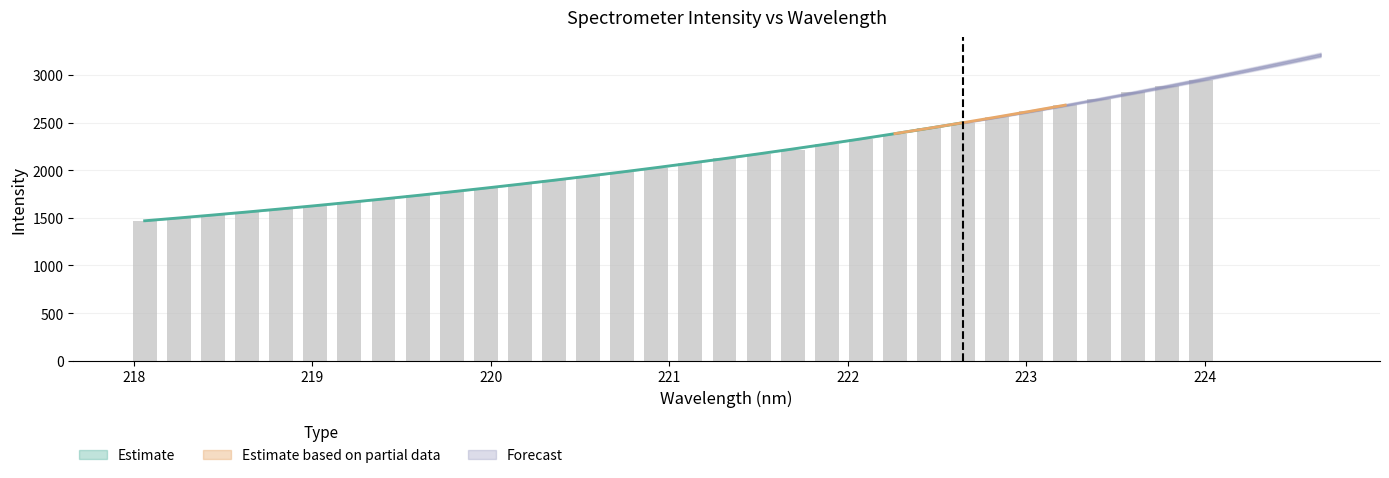

What is the label of the 25th bar from the left?

222.6447